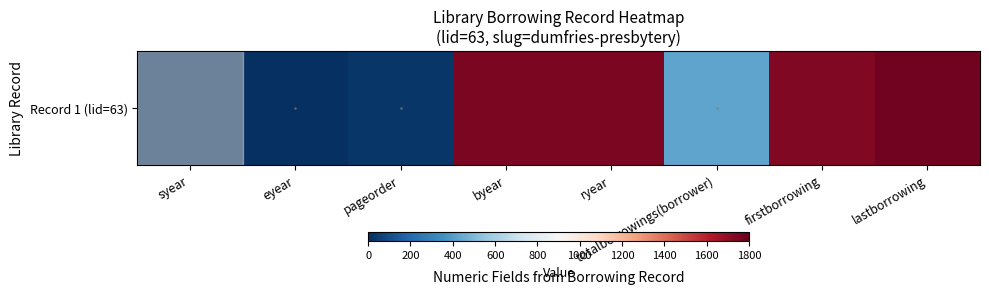

List the labels in order of value, smallest first.

syear, eyear, pageorder, totalborrowings(borrower), firstborrowing, byear, ryear, lastborrowing